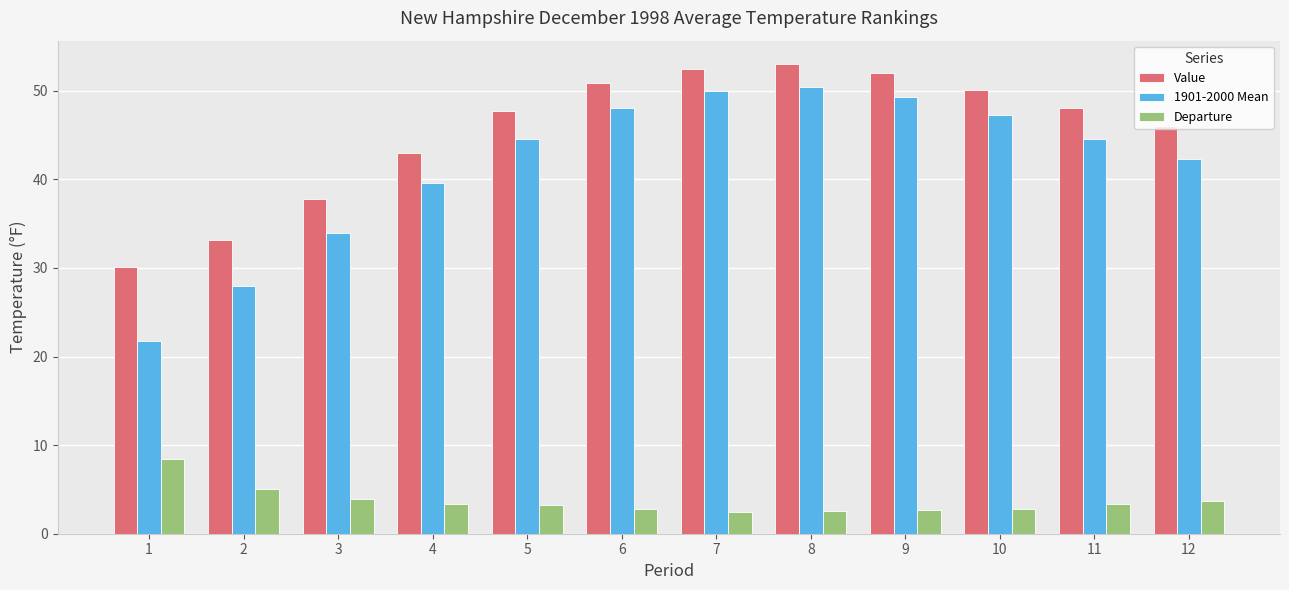

Which series has the widest spread of values?

1901-2000 Mean